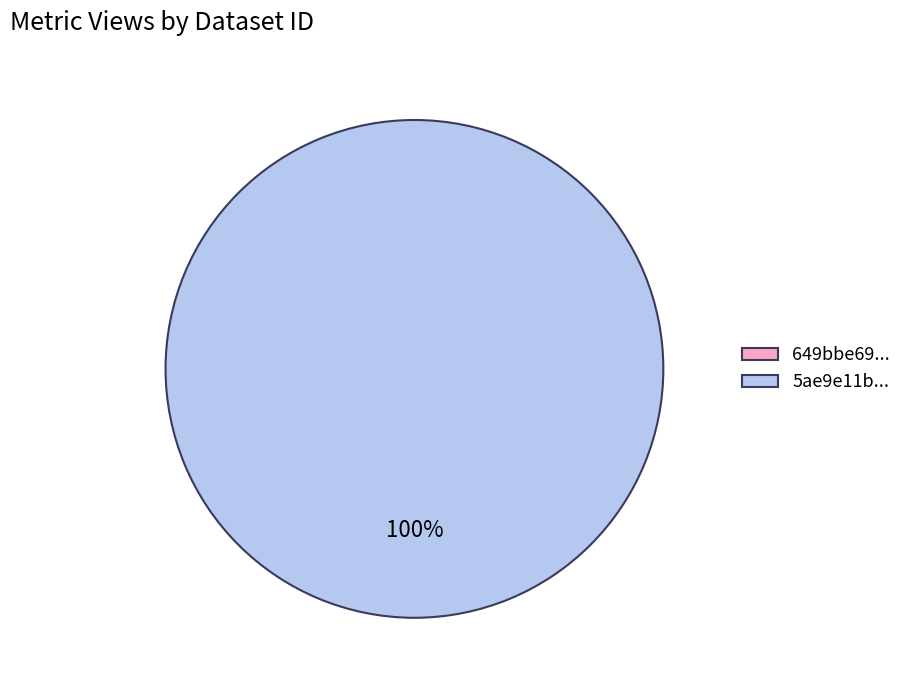

Does 649bbe69078190f898e7719a represent more than half of the total?

No